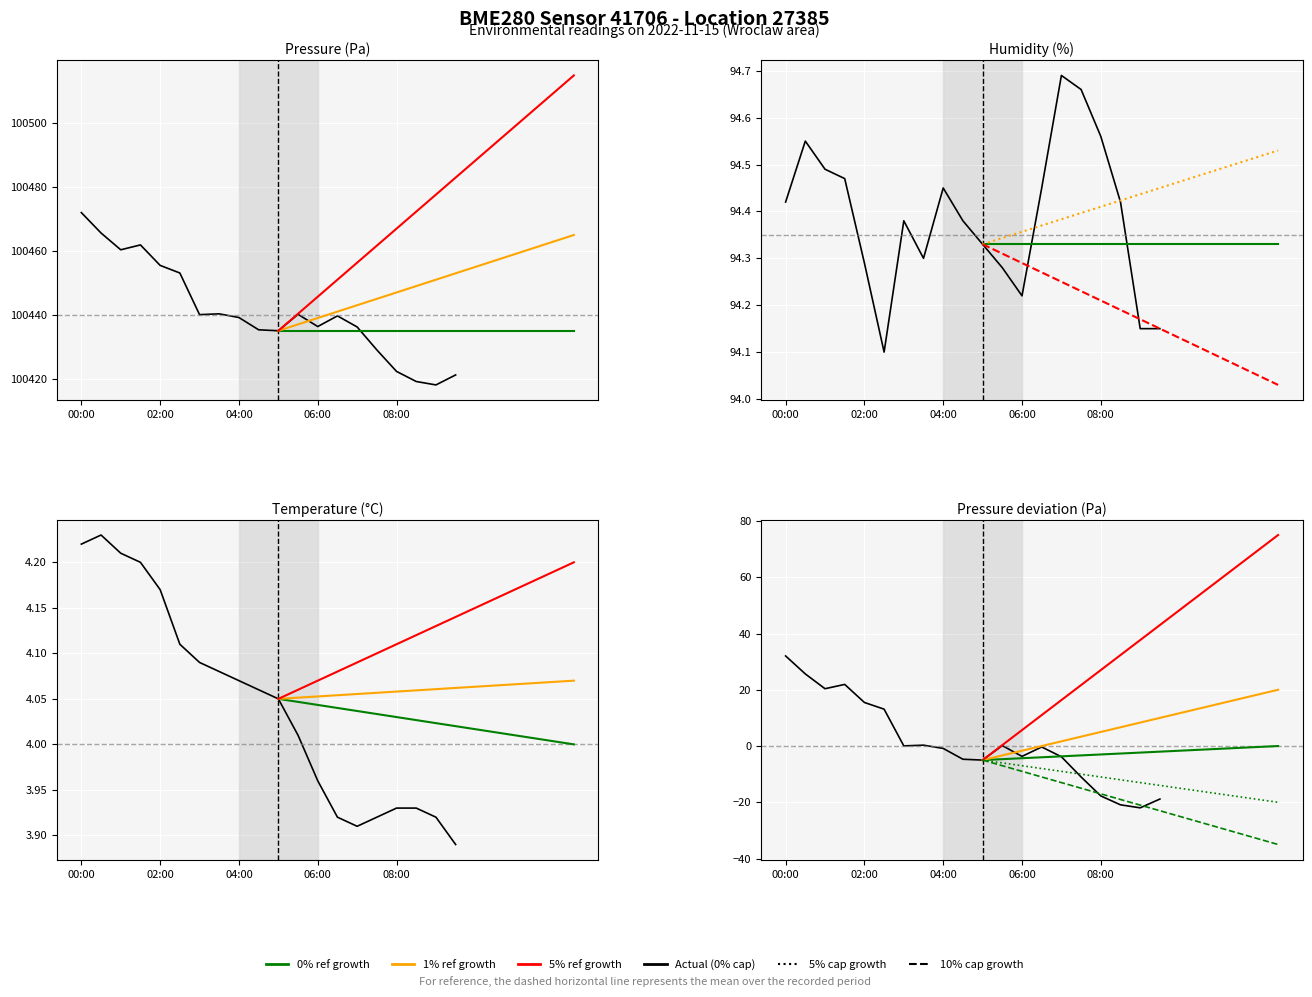

True or false: humidity and temperature intersect in this chart.

False